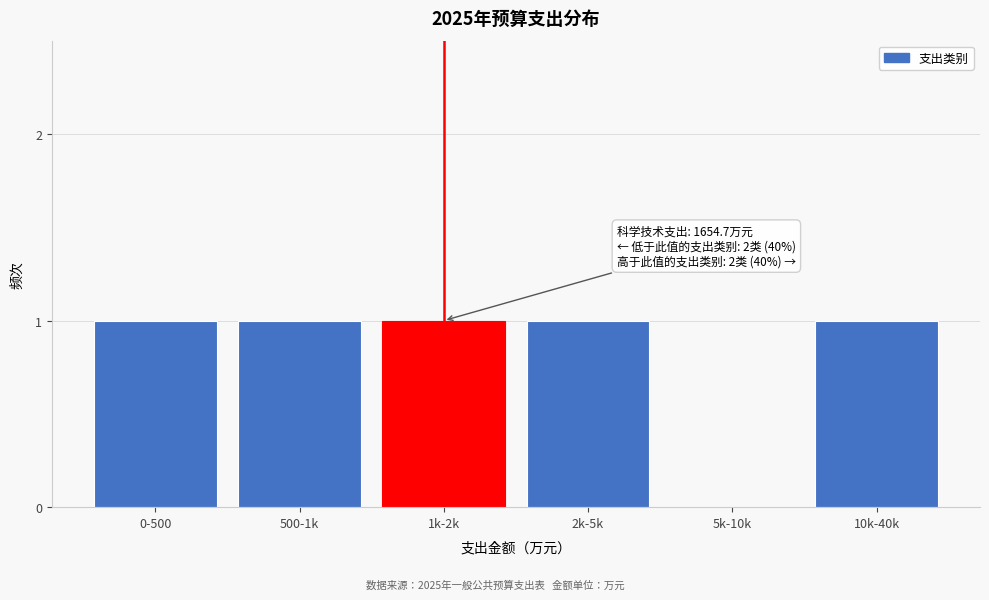

Reading left to right, list all the values displayed in this chart.

0-500=1	500-1k=1	1k-2k=1	2k-5k=1	5k-10k=0	10k-40k=1